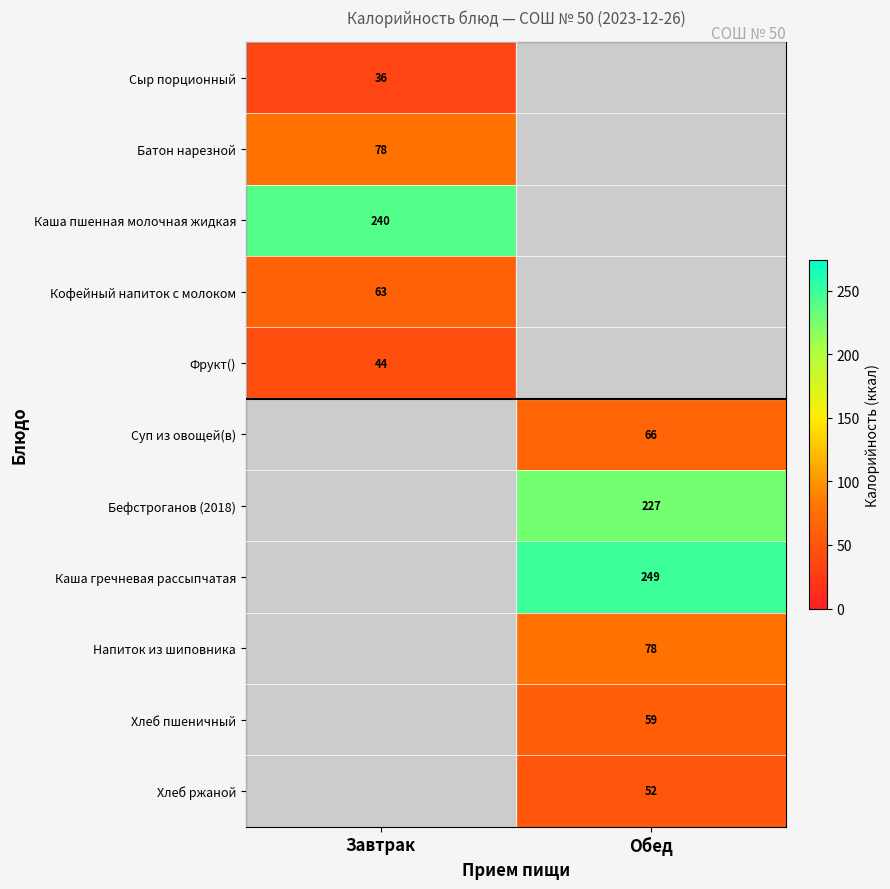

The value of Батон нарезной at Завтрак is 27. True or false?

False